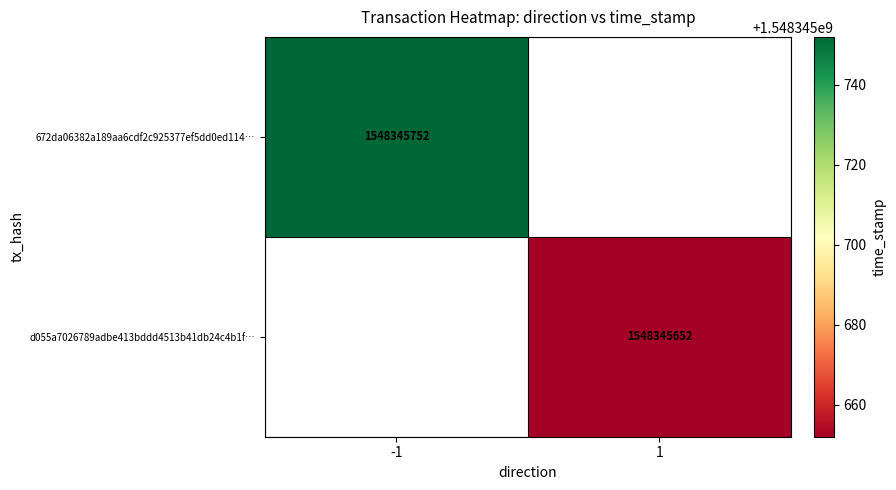

List the series in order of their overall mean, lowest first.

d055a7026789adbe413bddd4513b41db24c4b1f, 672da06382a189aa6cdf2c925377ef5dd0ed114